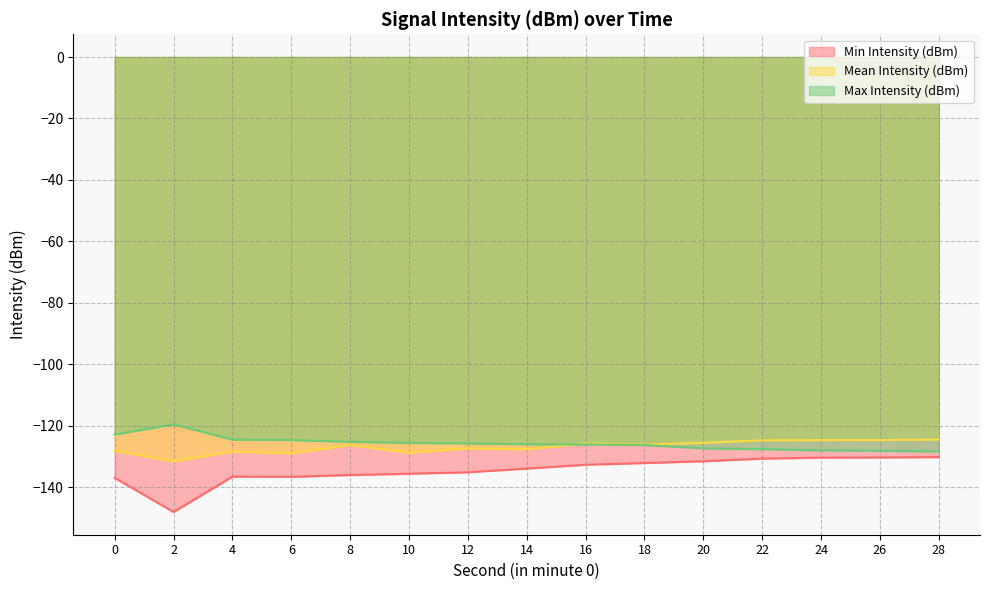

How many categories are shown in the chart?

15